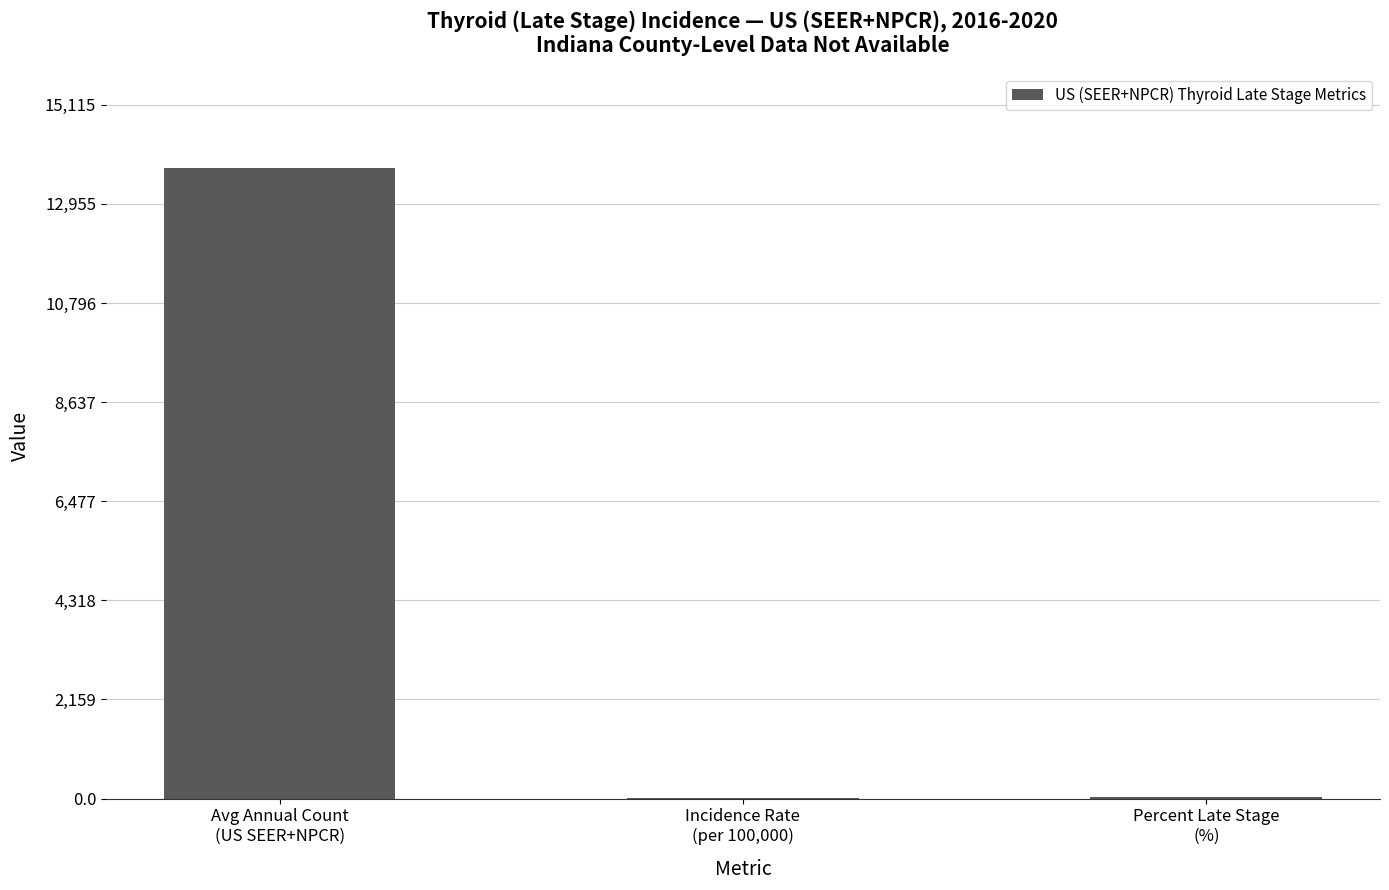

What is the maximum value shown in the chart?

13741.0